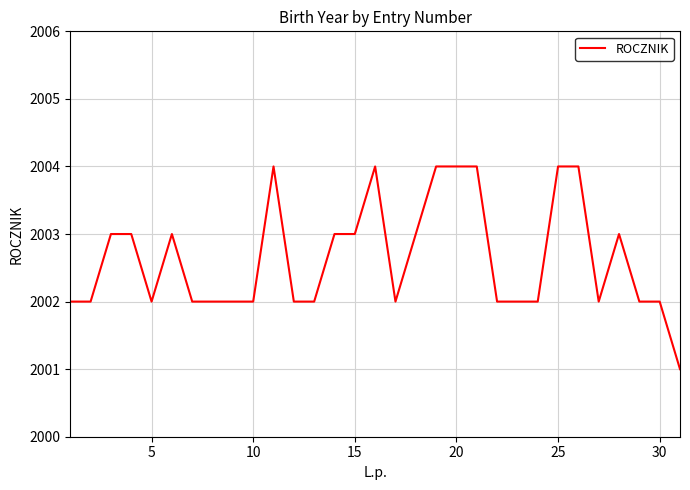

What is the difference between the maximum and minimum values?

3